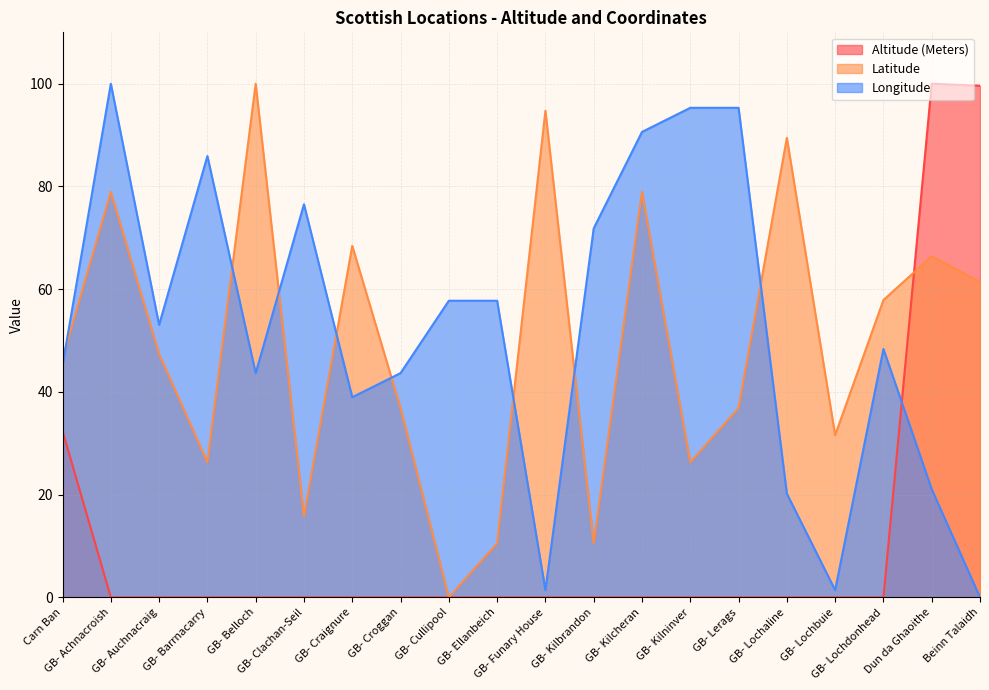

What is the total value across all series at GB- Croggan?

80.5